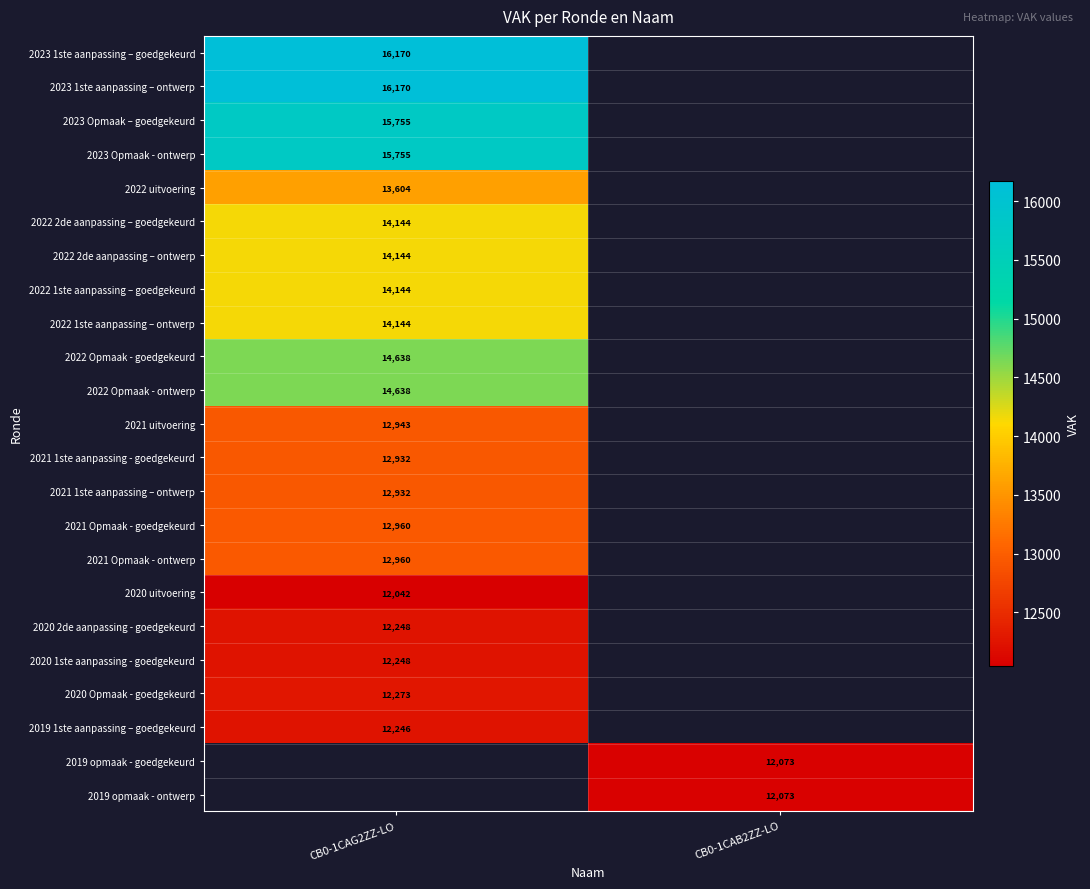

Is the value of 2020 2de aanpassing - goedgekeurd at CB0-1CAG2ZZ-LO greater than the value of 2019 1ste aanpassing – goedgekeurd at CB0-1CAG2ZZ-LO?

Yes